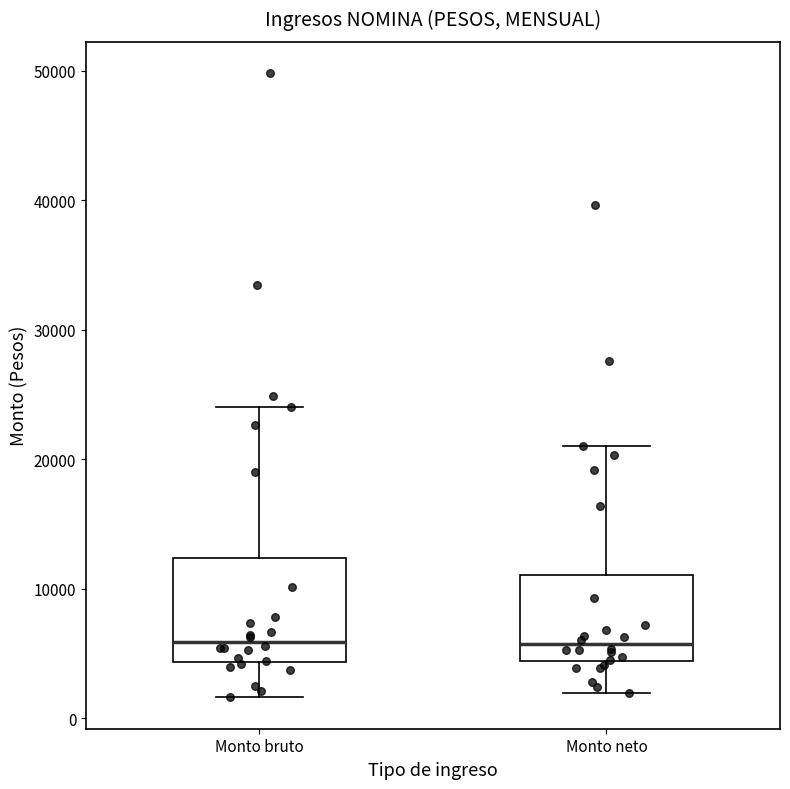

Which box is the tallest, from its lower edge to its upper edge?

Monto bruto